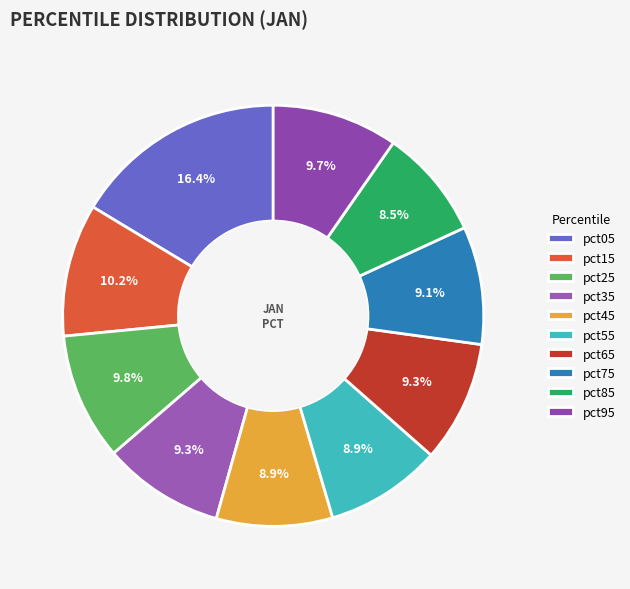

How much of the chart is everything except pct15?

89.8%